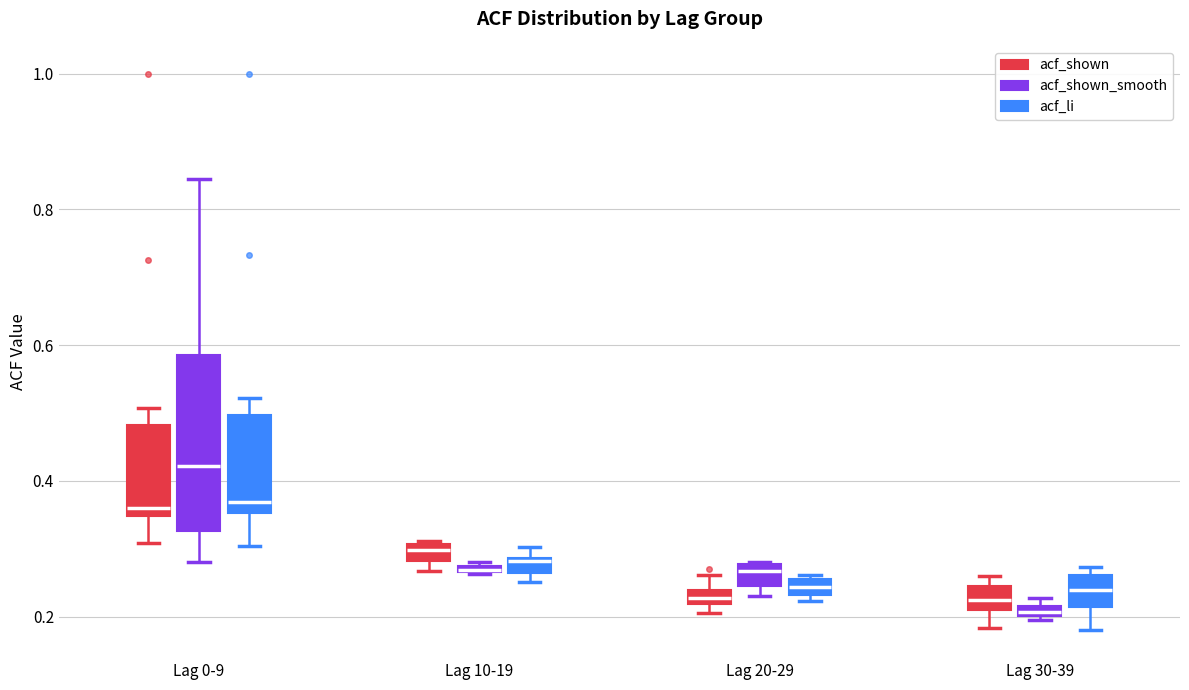

Comparing the boxes themselves (not the whiskers), which one is the tallest?

Lag 0-9 (acf_shown_smooth)